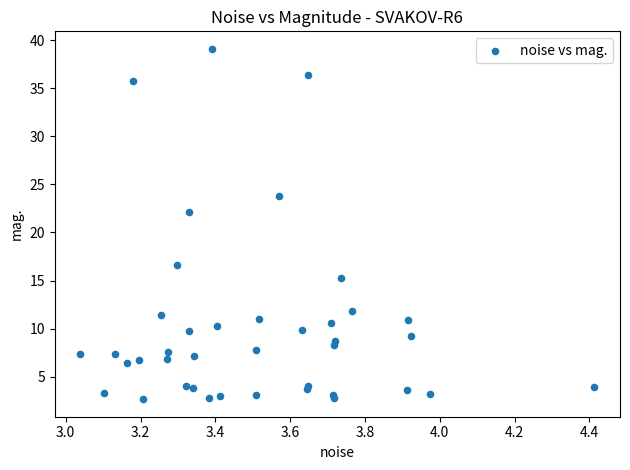

What Y value in the scatter plot is closest to 20?

22.1